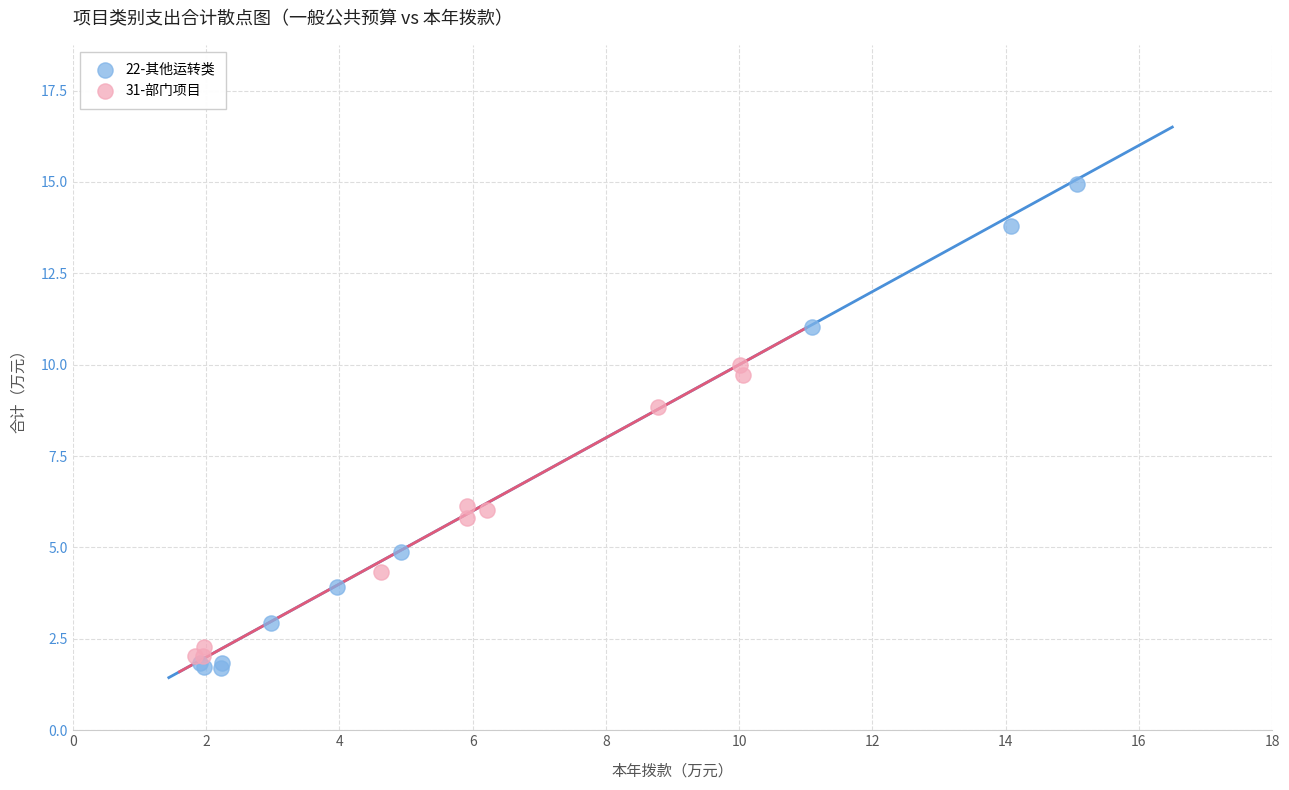

Which series reaches the maximum Y coordinate?

22-其他运转类